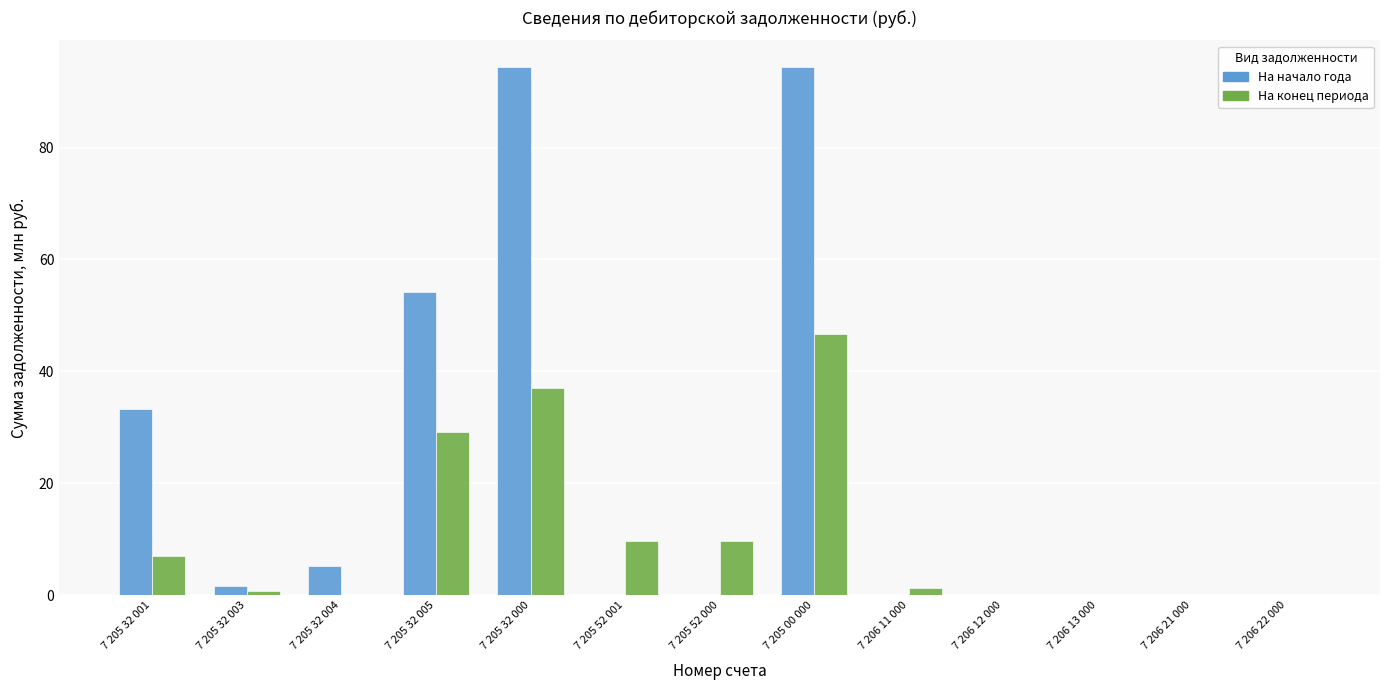

Does the chart contain stacked bars?

No